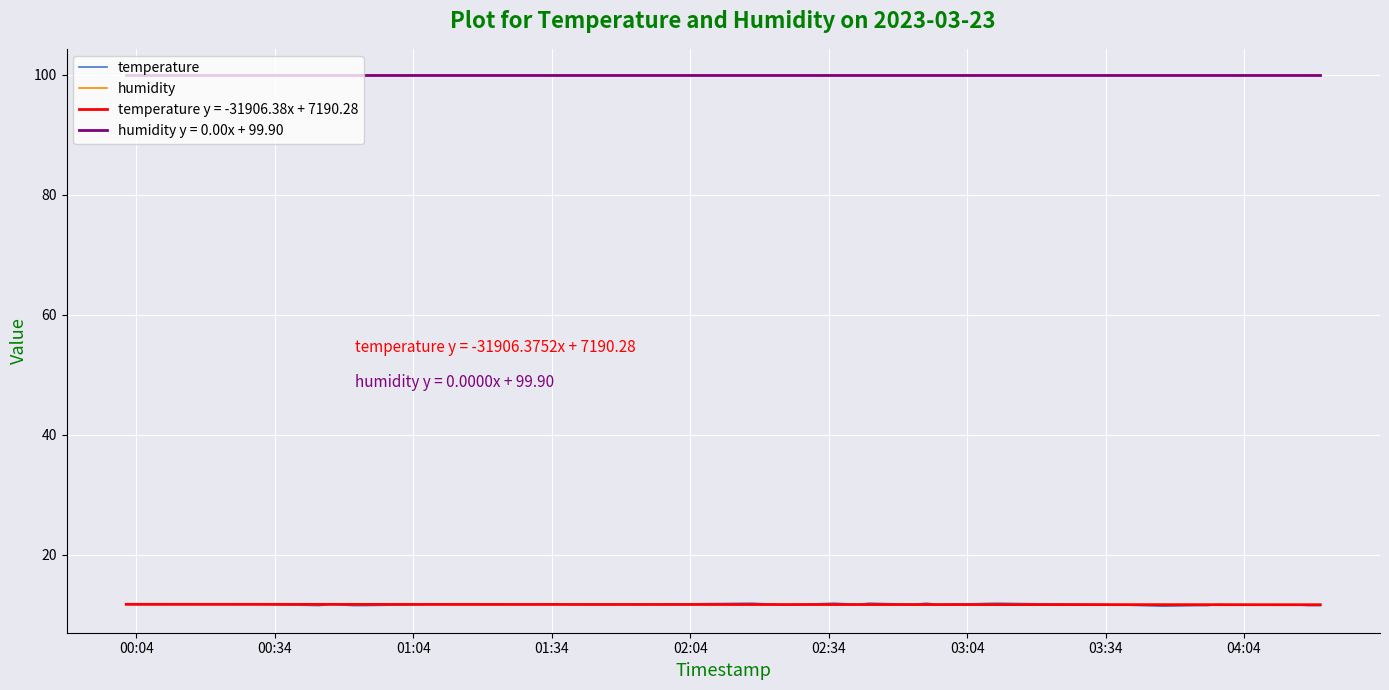

What is the highest value of the humidity series?

99.9